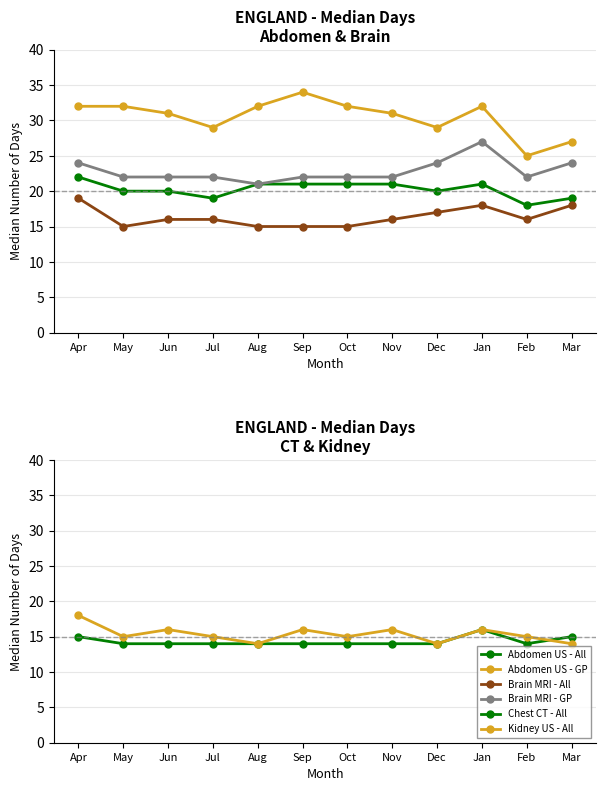

Does the chart have visible grid lines?

Yes